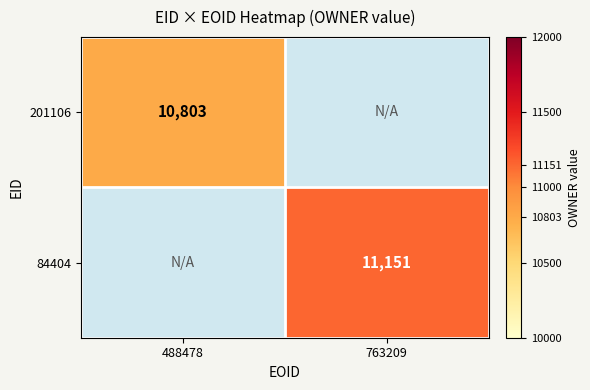

How many distinct data groups are displayed?

2